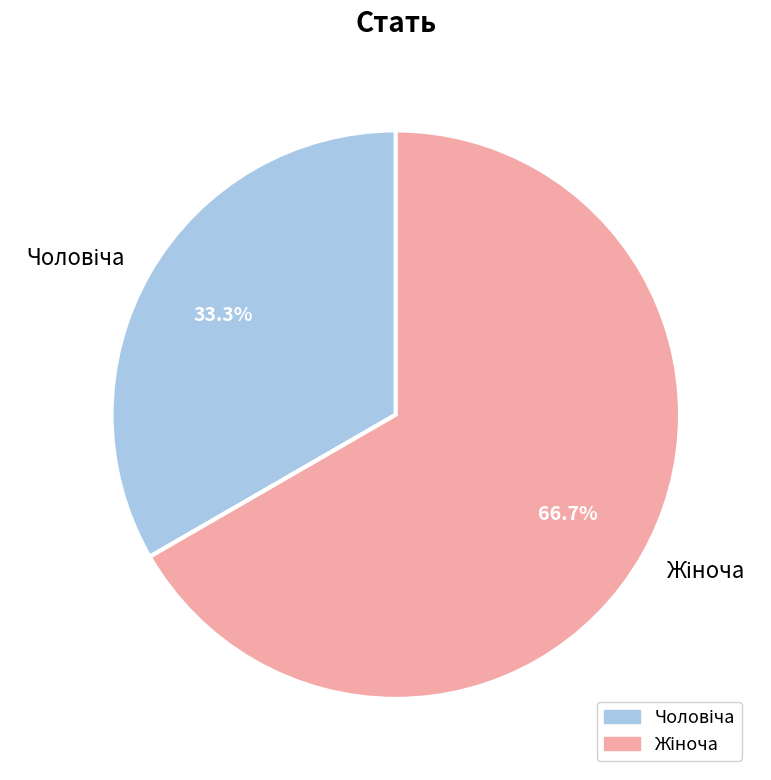

Is there any slice that represents more than half of the pie?

Yes